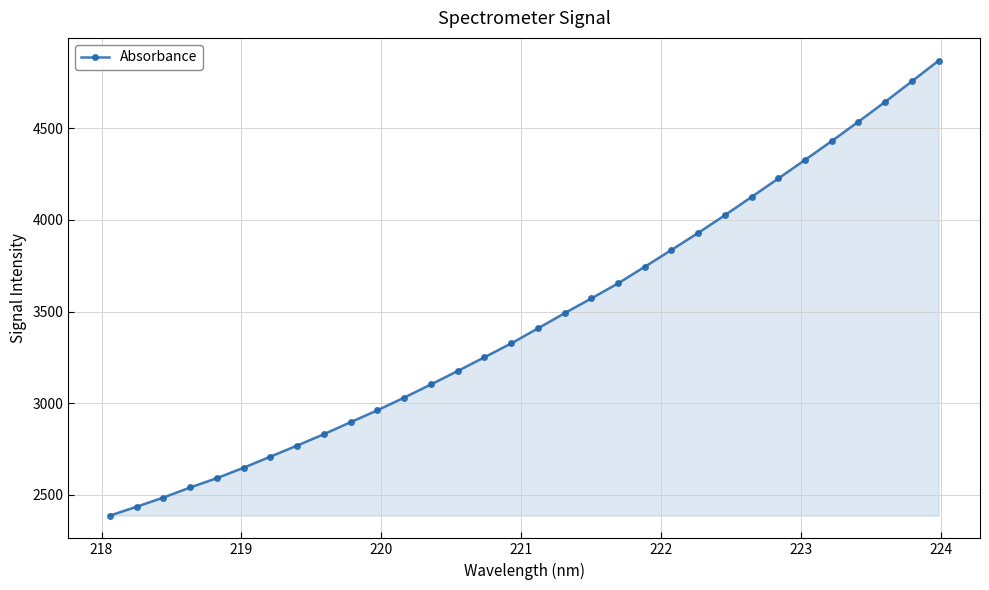

What is the sum of all values?

110711.1